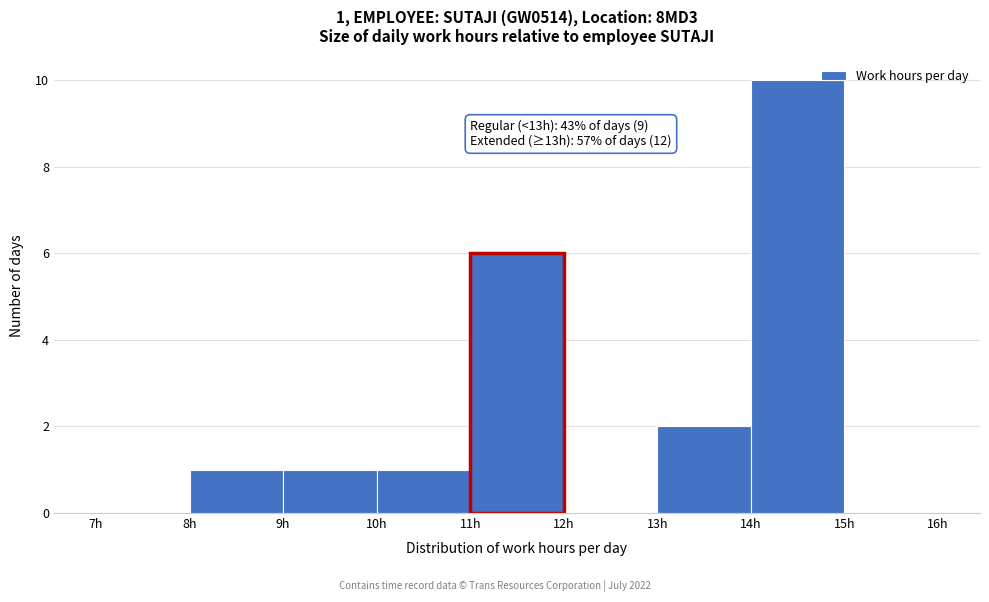

Which range on the x-axis has the tallest bar?

14 to 15